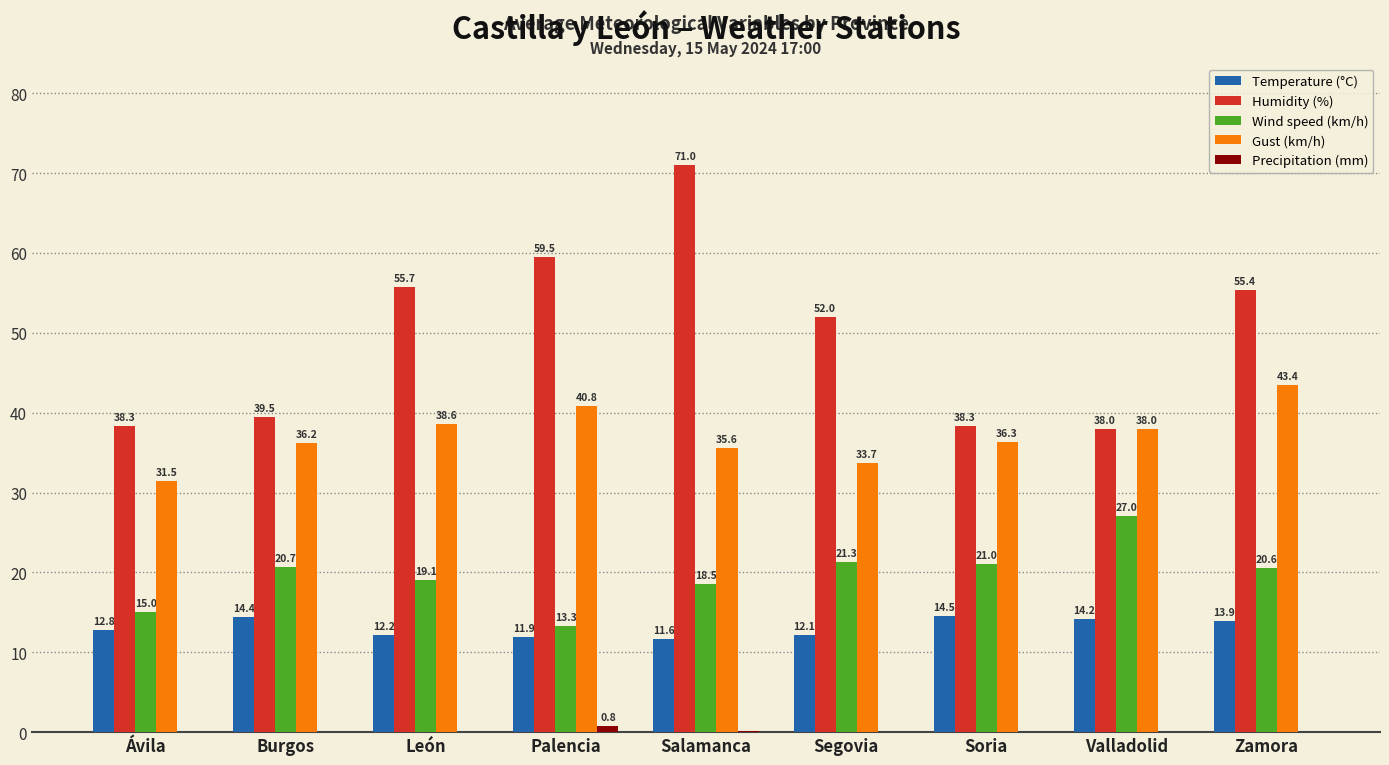

The value of Temperature (°C) at Valladolid is 14.2. True or false?

True